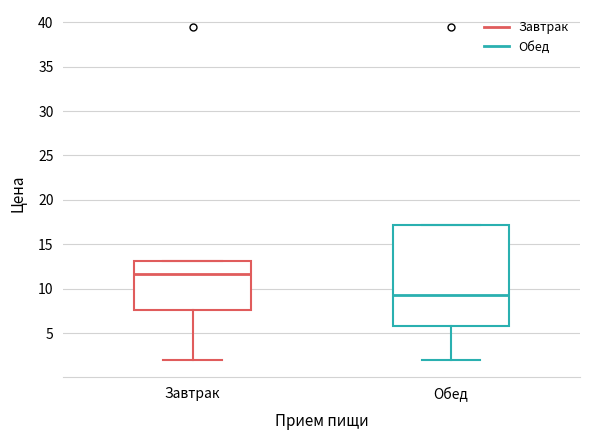

Where is the lower edge of the box for Обед on the y-axis? The values are not printed on the chart, so give them approximately, as read against the axis.

5.5